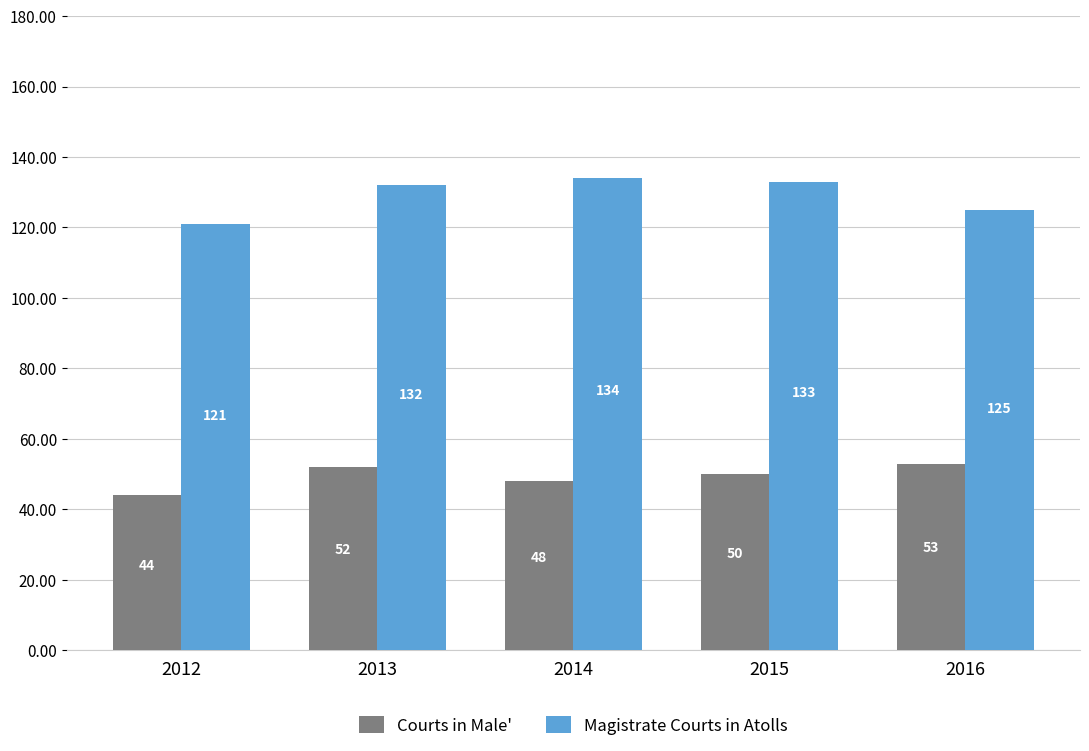

How many series are shown in this chart?

2